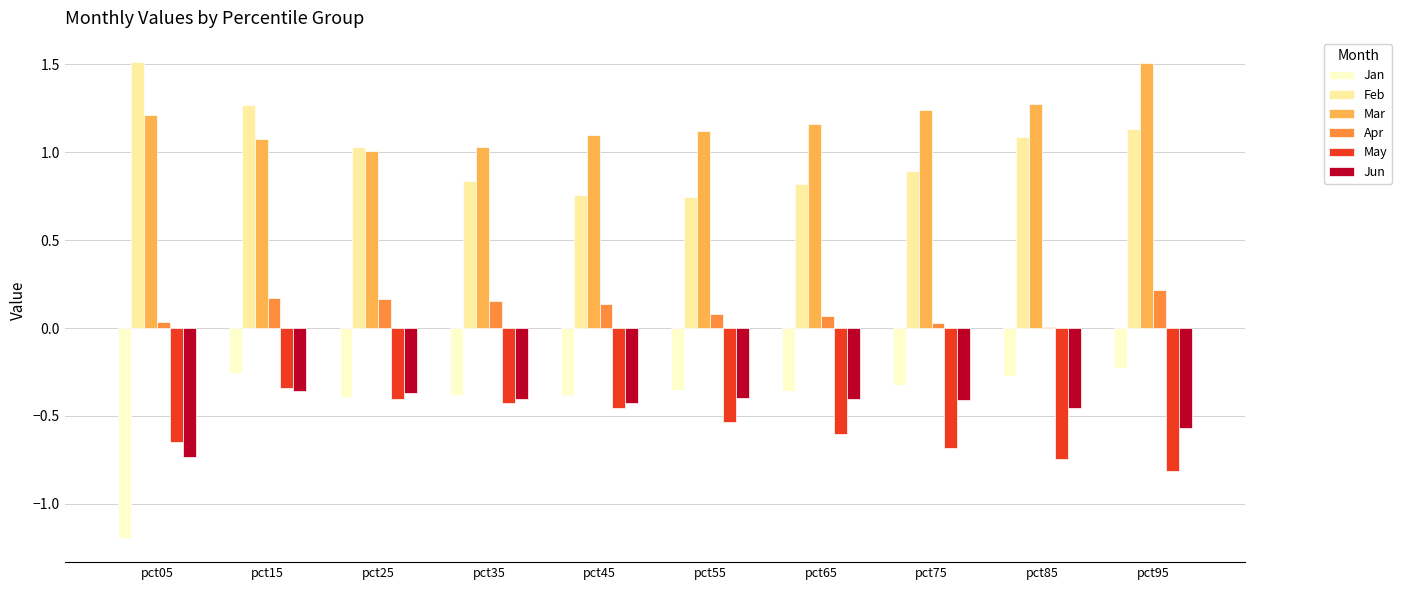

The value of Jun at pct65 is -0.2. True or false?

False